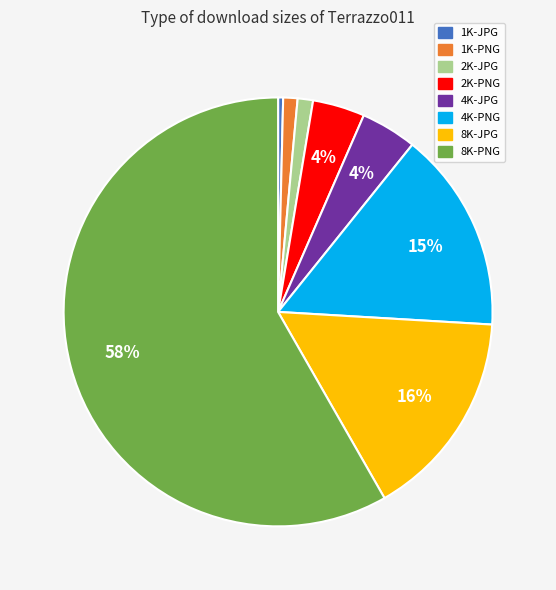

To the nearest percent, what portion does 2K-PNG represent?

4%